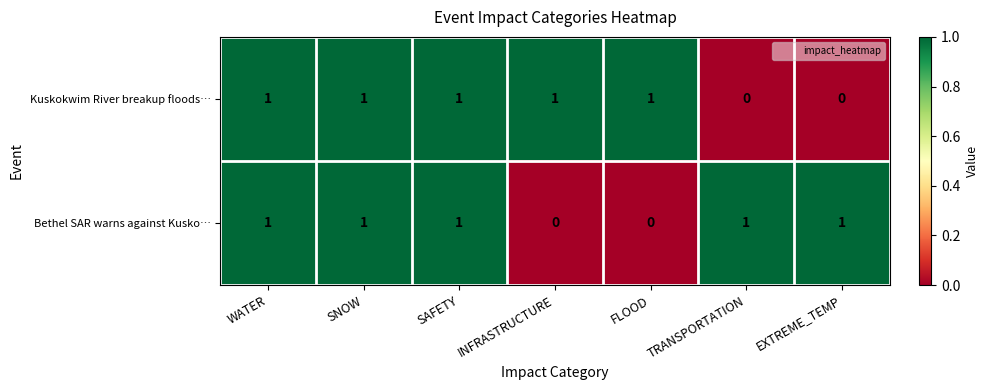

Reading right to left, what are all the values shown in this chart?

Kuskokwim River breakup floods…: EXTREME_TEMP=0	TRANSPORTATION=0	FLOOD=1	INFRASTRUCTURE=1	SAFETY=1	SNOW=1	WATER=1
Bethel SAR warns against Kusko…: EXTREME_TEMP=1	TRANSPORTATION=1	FLOOD=0	INFRASTRUCTURE=0	SAFETY=1	SNOW=1	WATER=1